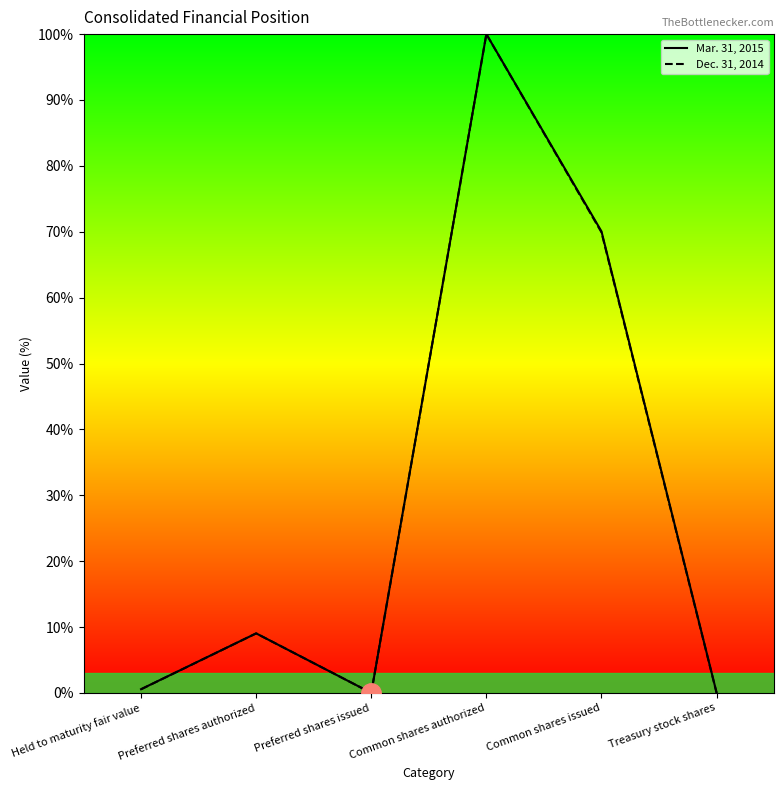

Which series changed the most between Held to maturity fair value and Common shares authorized?

Dec. 31, 2014